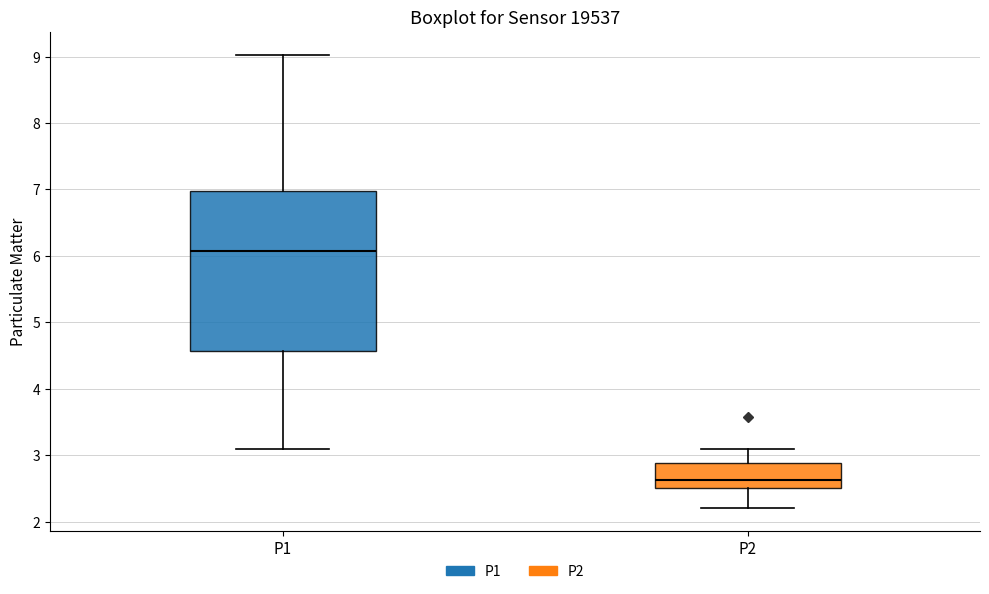

Where does the upper whisker of the box for P2 end on the y-axis? The values are not printed on the chart, so give them approximately, as read against the axis.

3.1